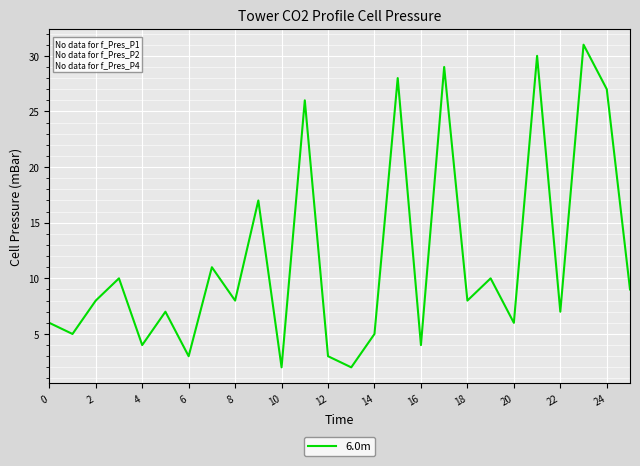

What is the maximum value shown in the chart?

31